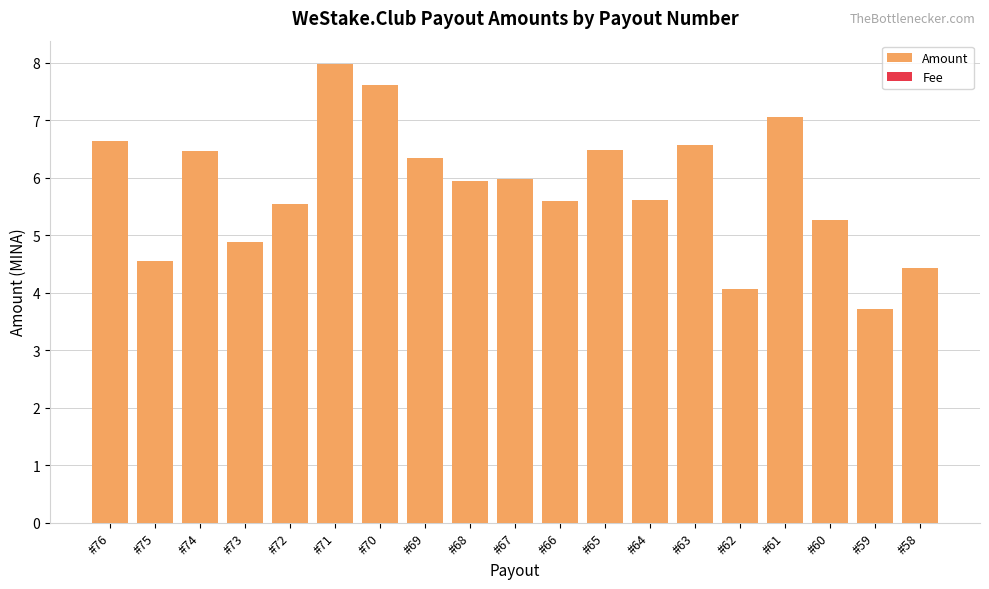

Which series has the widest spread of values?

Amount